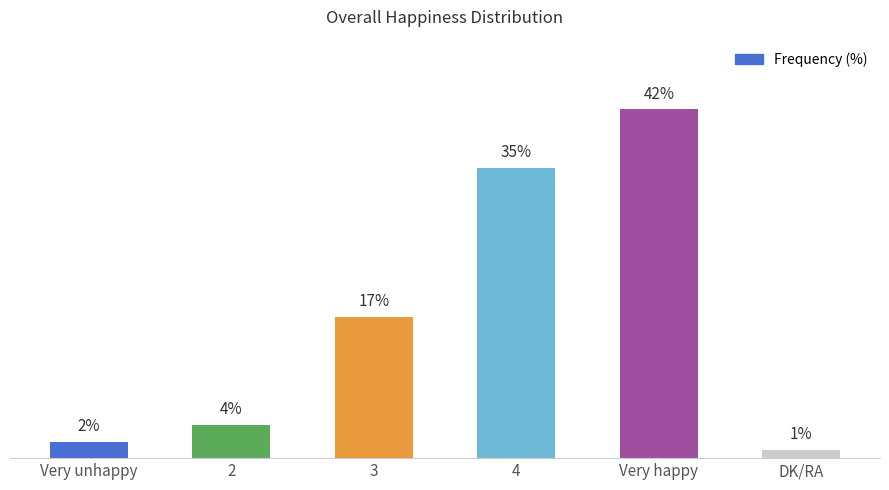

Rank the categories by value from lowest to highest.

DK/RA, Very unhappy, 2, 3, 4, Very happy